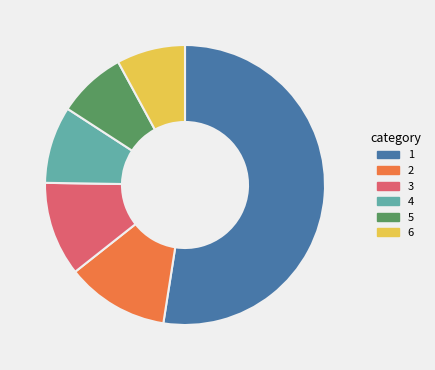

Does any single category account for the majority?

Yes